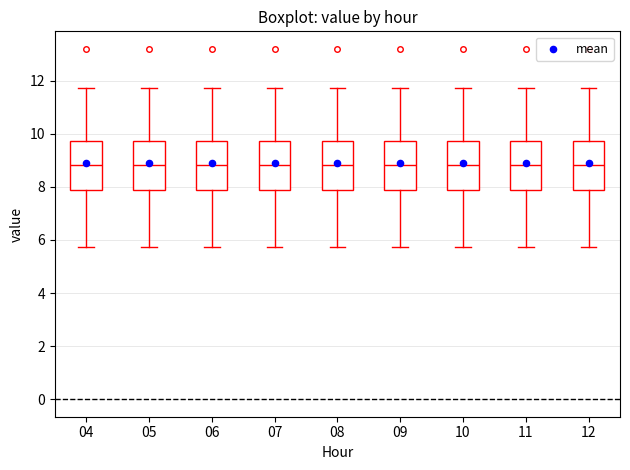

Reading left to right, transcribe this box plot: for each box, give where its median line is, the range the box spans, and where its two whiskers end, as read against the y-axis. The values are not printed on the chart, so give them approximately, as read against the axis.

04: median 8.8, box 7.8 to 9.8, whiskers 5.8 to 11.8
05: median 8.8, box 7.8 to 9.8, whiskers 5.8 to 11.8
06: median 8.8, box 7.8 to 9.8, whiskers 5.8 to 11.8
07: median 8.8, box 7.8 to 9.8, whiskers 5.8 to 11.8
08: median 8.8, box 7.8 to 9.8, whiskers 5.8 to 11.8
09: median 8.8, box 7.8 to 9.8, whiskers 5.8 to 11.8
10: median 8.8, box 7.8 to 9.8, whiskers 5.8 to 11.8
11: median 8.8, box 7.8 to 9.8, whiskers 5.8 to 11.8
12: median 8.8, box 7.8 to 9.8, whiskers 5.8 to 11.8